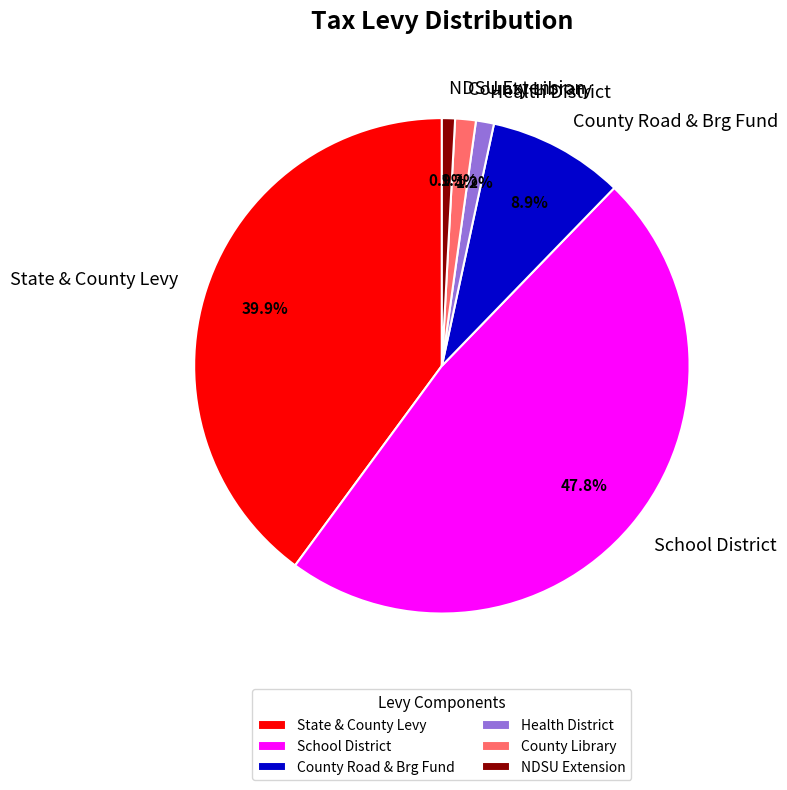

Does State & County Levy account for over 50% of the chart?

No